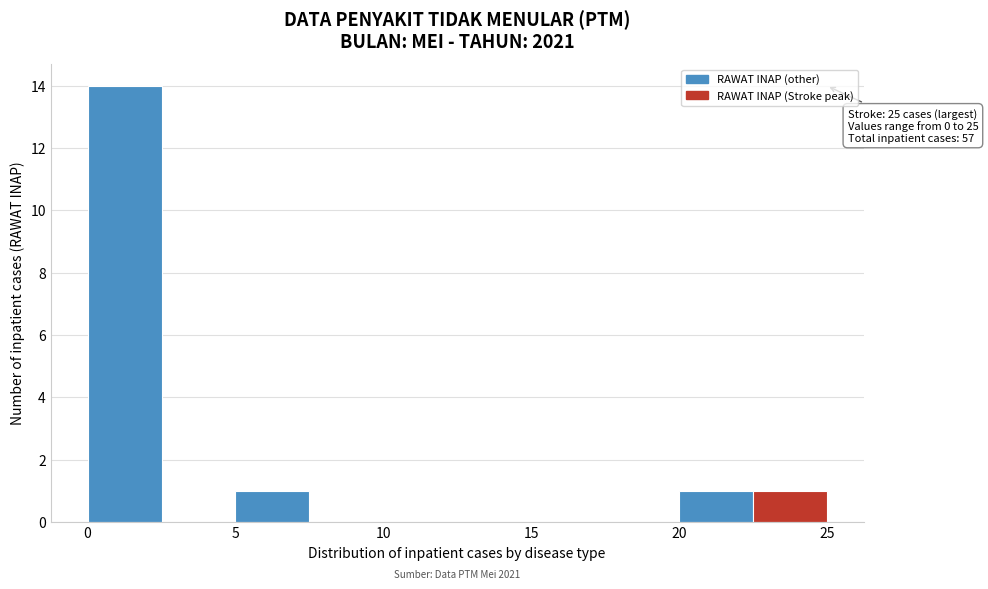

Which range on the x-axis has the tallest bar?

0.0 to 2.5